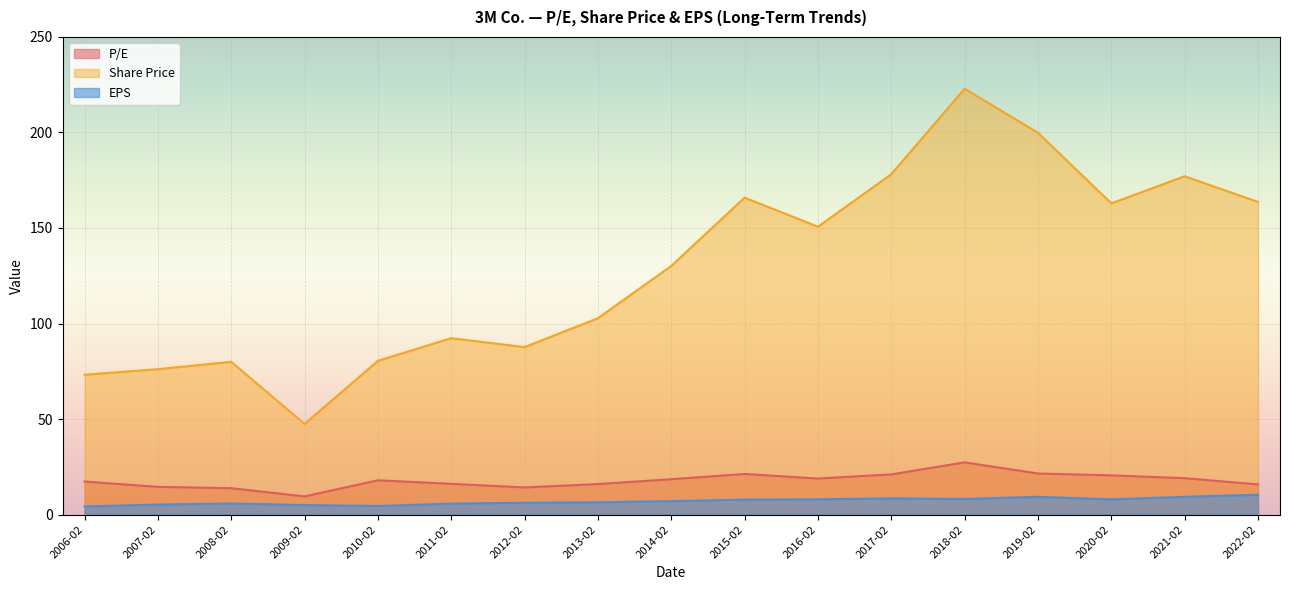

At which category is the sum across all series the highest?

2018-02